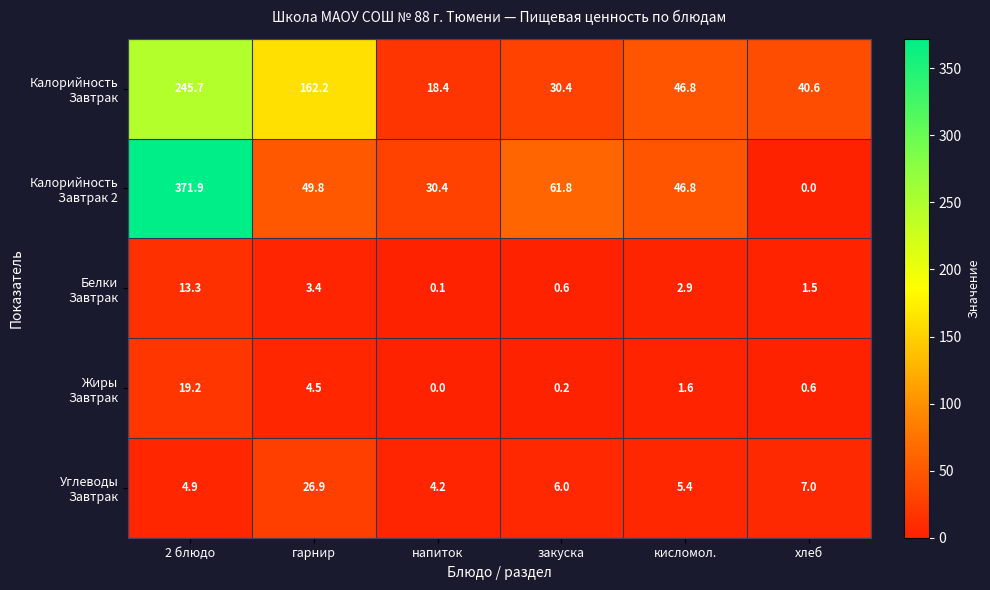

At which category is the sum across all series the highest?

2 блюдо